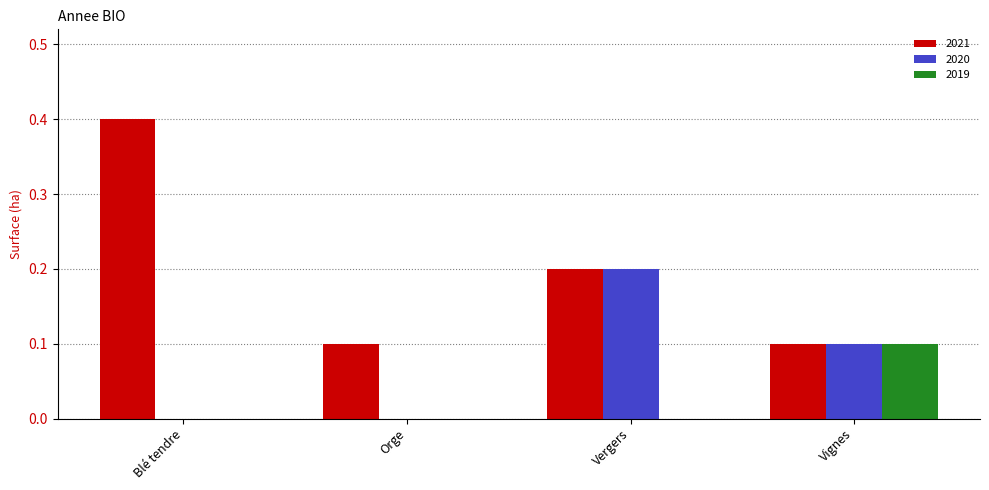

Between Orge and Vergers, which series saw the biggest shift?

2020